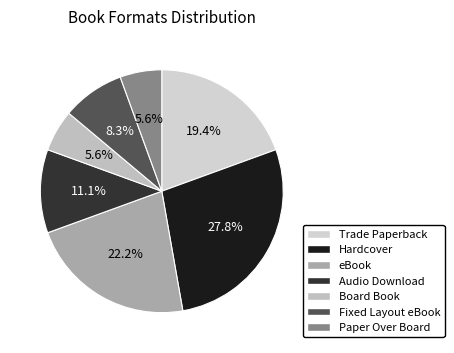

Which has a higher value, Trade Paperback or Paper Over Board?

Trade Paperback